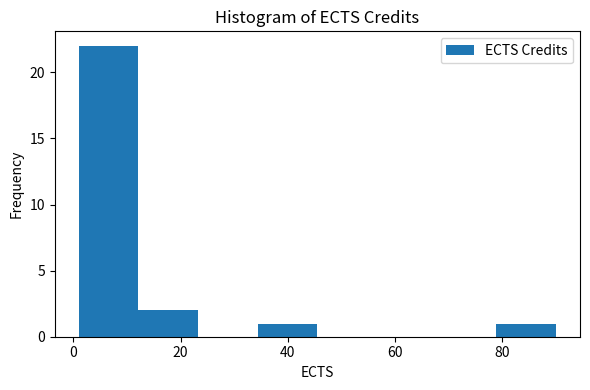

Over which range of the x-axis is the bar tallest?

2 to 12